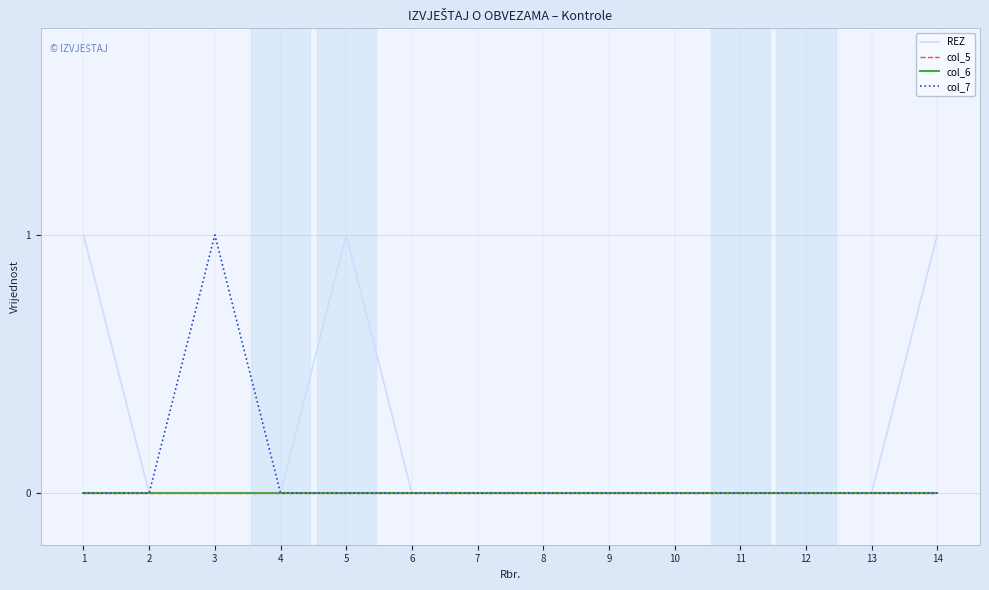

Does the chart display data point markers on the line(s)?

No